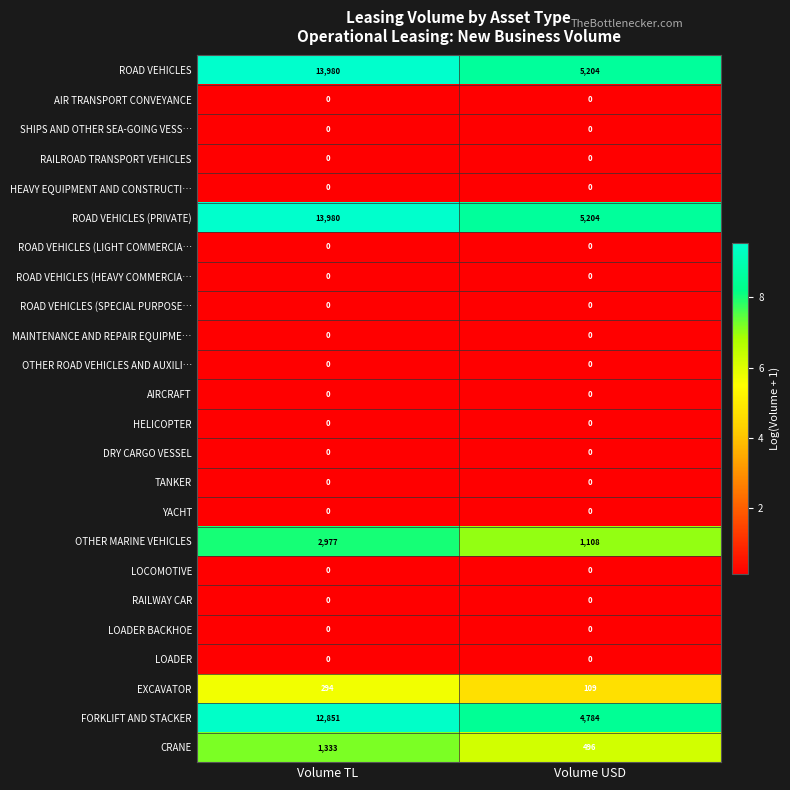

The value of HELICOPTER at Volume TL is 0. True or false?

True